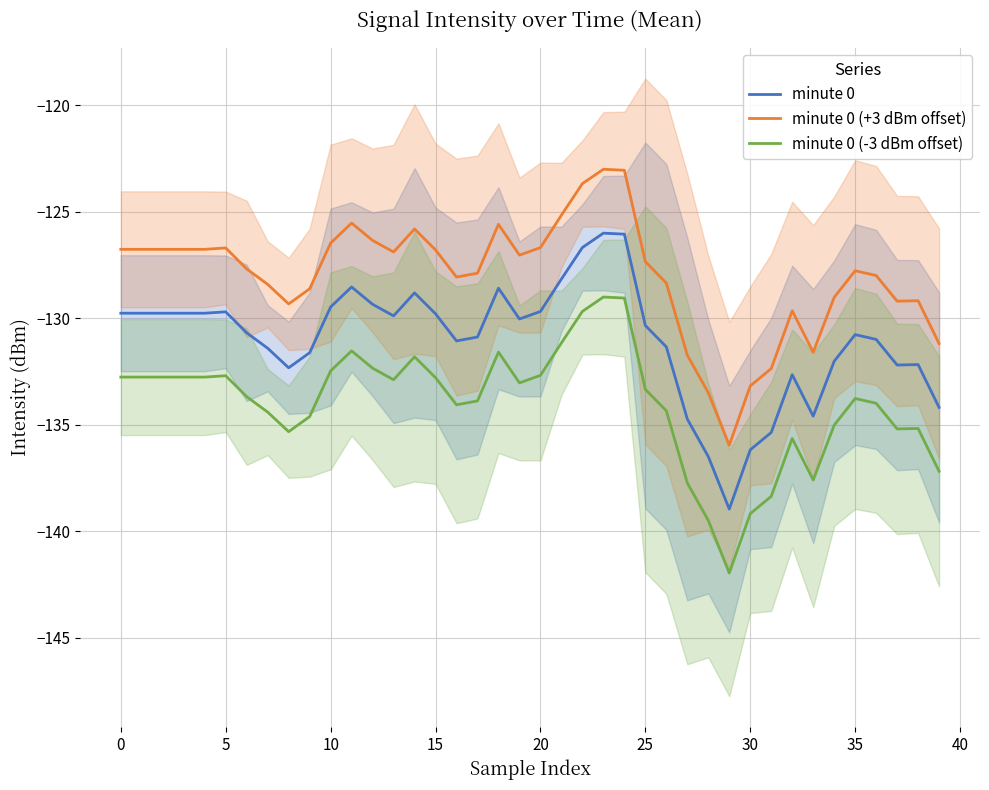

Reading right to left, what are all the values shown in this chart?

minute 0: -134.2	-132.2	-132.2	-131.0	-130.8	-132.0	-134.6	-132.6	-135.4	-136.2	-139.0	-136.5	-134.7	-131.3	-130.3	-126.0	-126.0	-126.7	-128.2	-129.7	-130.0	-128.6	-130.9	-131.1	-129.8	-128.8	-129.9	-129.3	-128.5	-129.5	-131.6	-132.3	-131.4	-130.7	-129.7	-129.8	-129.8	-129.8	-129.8	-129.8
minute 0 (+3 dBm offset): -131.2	-129.2	-129.2	-128.0	-127.8	-129.0	-131.6	-129.6	-132.4	-133.2	-136.0	-133.5	-131.7	-128.3	-127.3	-123.0	-123.0	-123.7	-125.2	-126.7	-127.0	-125.6	-127.9	-128.1	-126.8	-125.8	-126.9	-126.3	-125.5	-126.5	-128.6	-129.3	-128.4	-127.7	-126.7	-126.8	-126.8	-126.8	-126.8	-126.8
minute 0 (-3 dBm offset): -137.2	-135.2	-135.2	-134.0	-133.8	-135.0	-137.6	-135.6	-138.4	-139.2	-142.0	-139.5	-137.7	-134.3	-133.3	-129.0	-129.0	-129.7	-131.2	-132.7	-133.0	-131.6	-133.9	-134.1	-132.8	-131.8	-132.9	-132.3	-131.5	-132.5	-134.6	-135.3	-134.4	-133.7	-132.7	-132.8	-132.8	-132.8	-132.8	-132.8